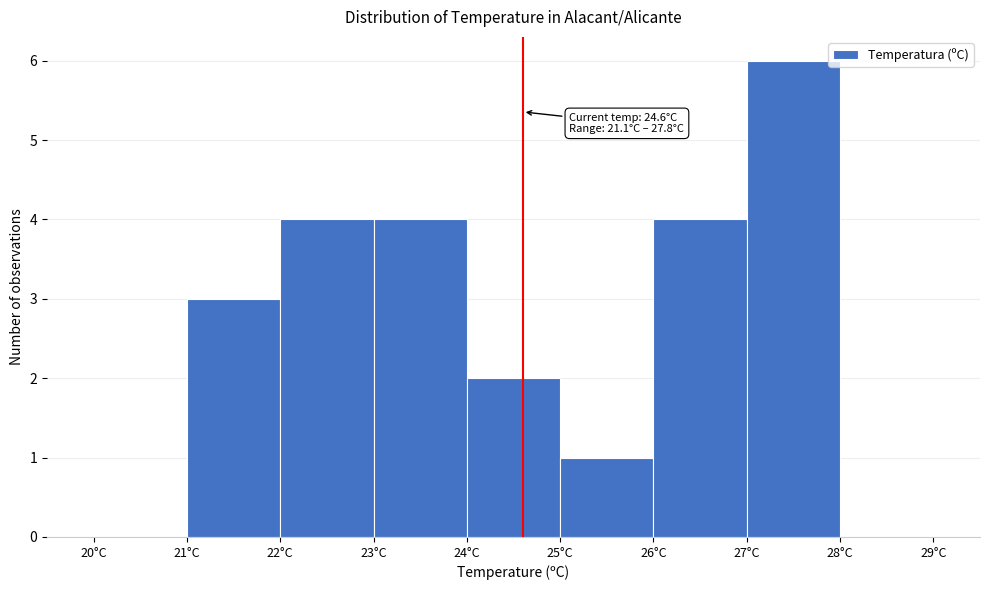

Over which range of the x-axis is the bar tallest?

27 to 28